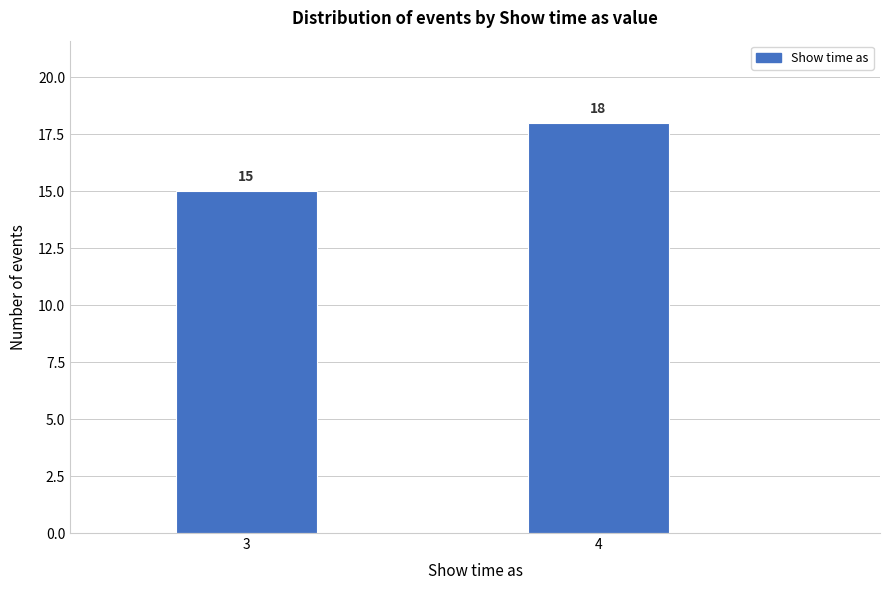

Reading left to right, what are all the values shown in this chart?

15	18